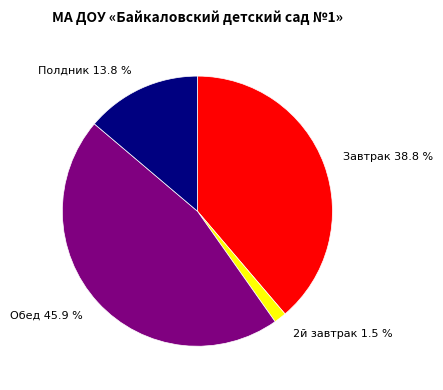

Which slice is the smallest?

2й завтрак